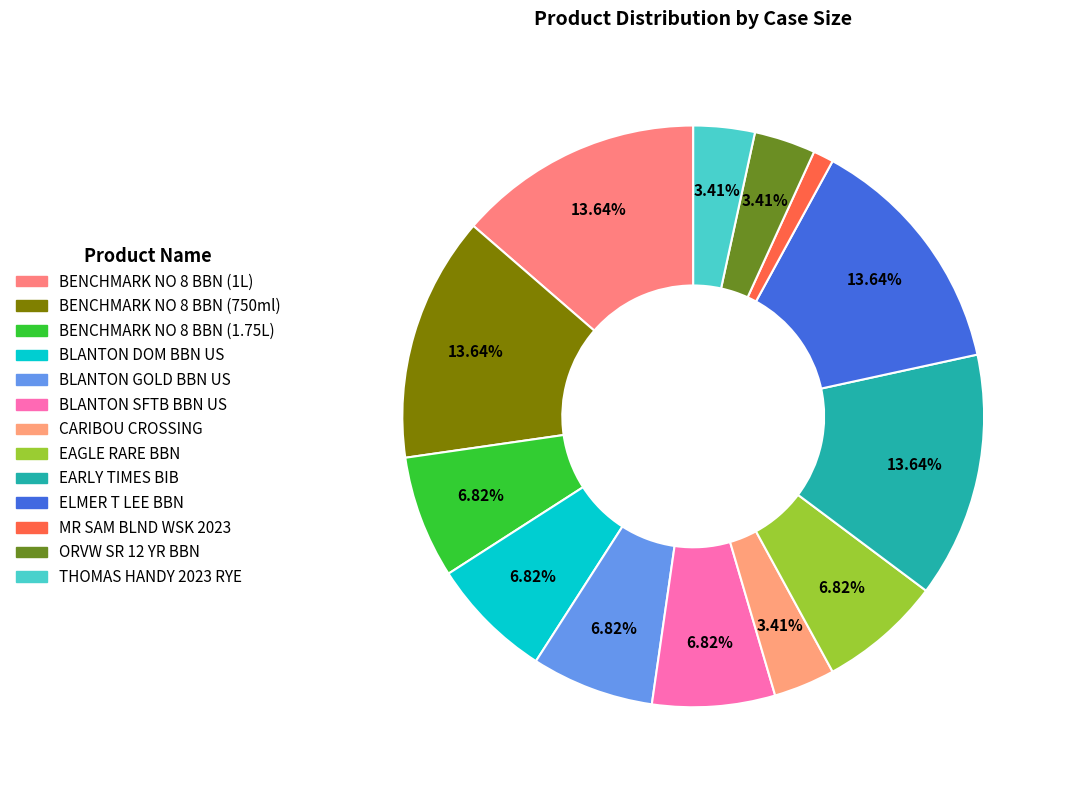

How much of the chart is everything except ORVW SR 12 YR BBN?

96.6%